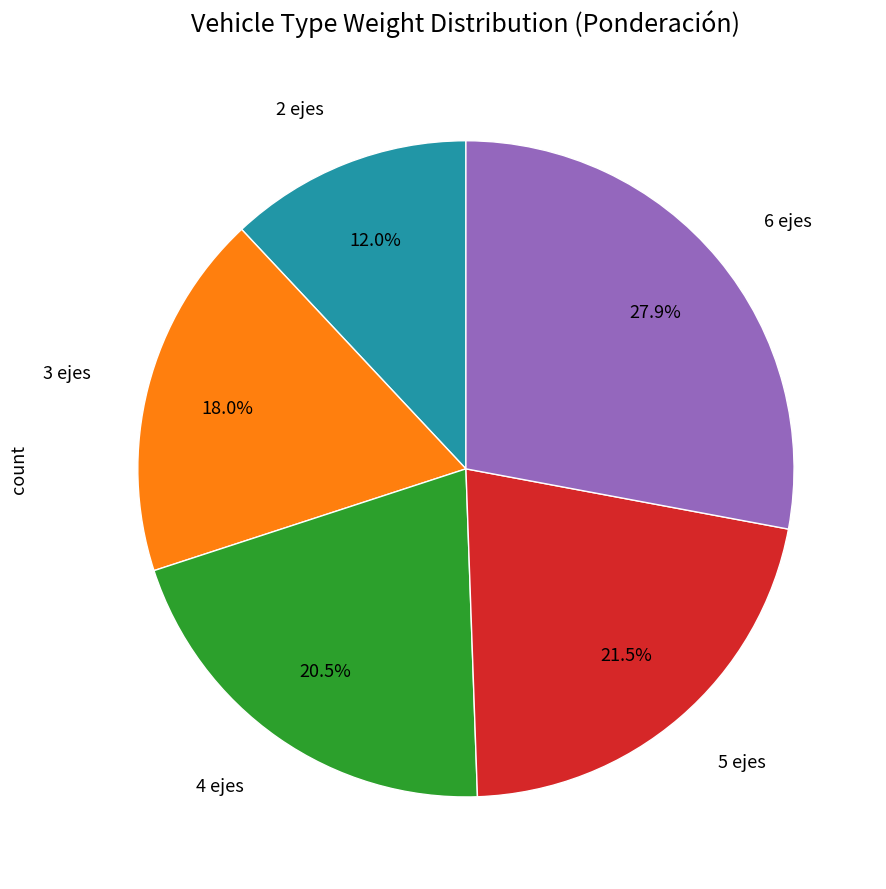

Is the sum of 3 ejes and 5 ejes greater than half?

No